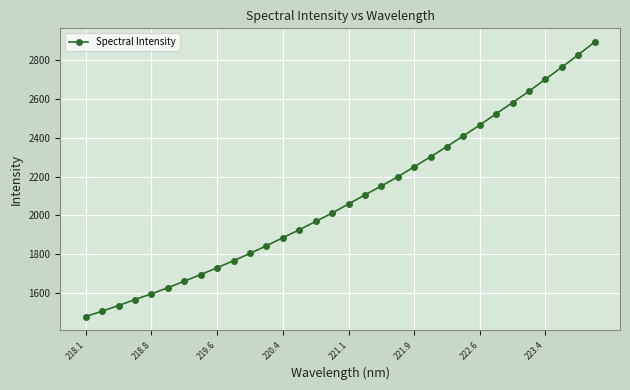

Reading left to right, extract all data points from this chart.

1479.8	1507.5	1536.3	1567.3	1596.4	1628.0	1661.6	1695.7	1730.7	1767.0	1804.7	1843.9	1885.4	1926.2	1969.1	2012.0	2059.0	2105.8	2151.2	2198.9	2250.0	2301.8	2354.7	2409.3	2465.0	2523.5	2580.5	2639.3	2700.8	2762.8	2826.0	2892.3